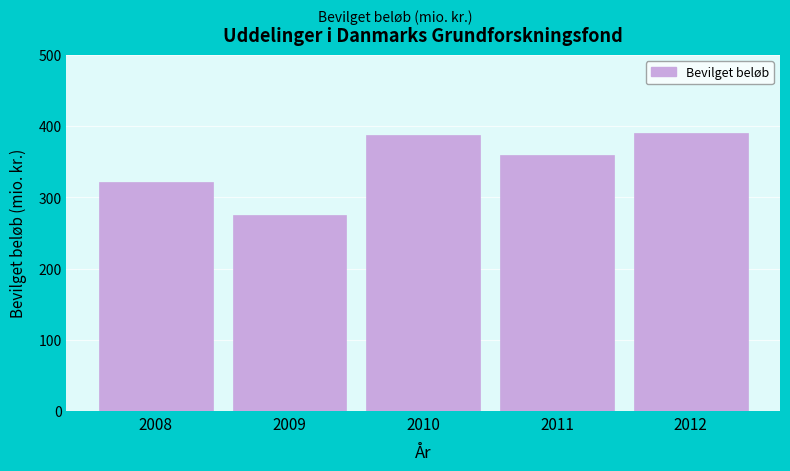

Reading left to right, list all the values displayed in this chart.

321	275	387	359	391